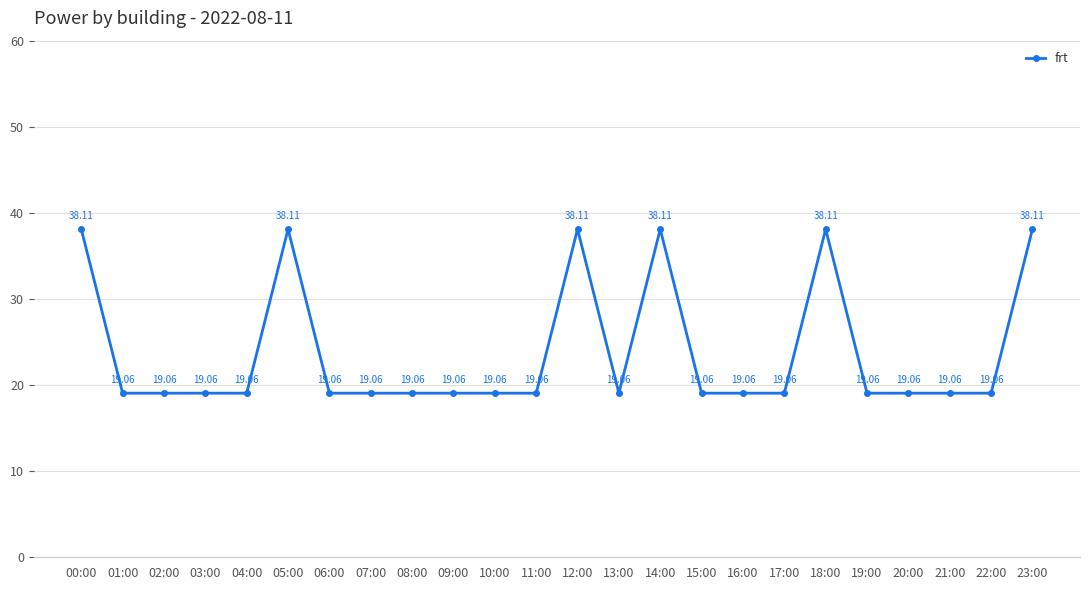

Which has a higher value, 23:00 or 06:00?

23:00